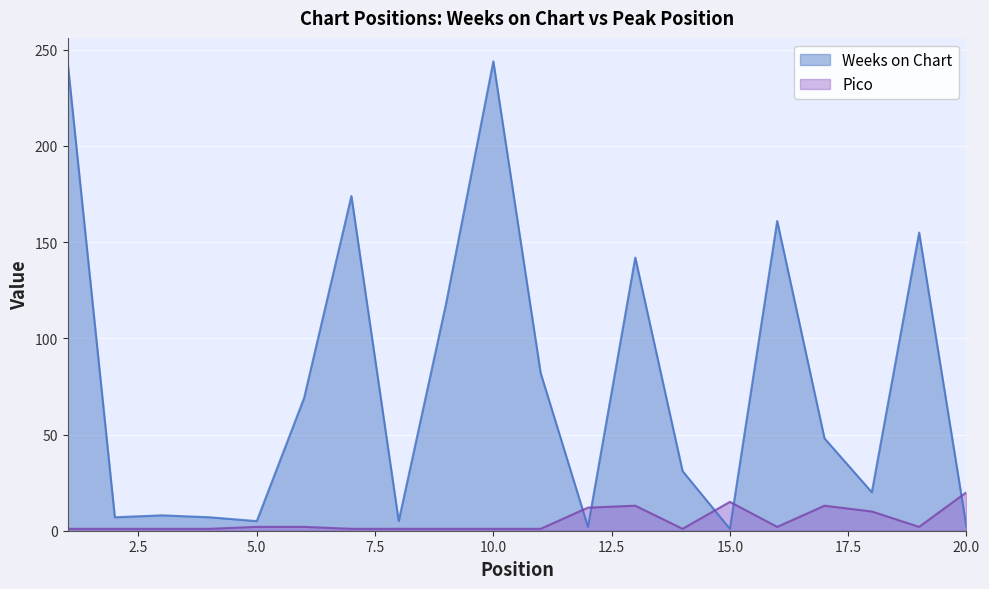

Does the chart display data point markers on the line(s)?

No